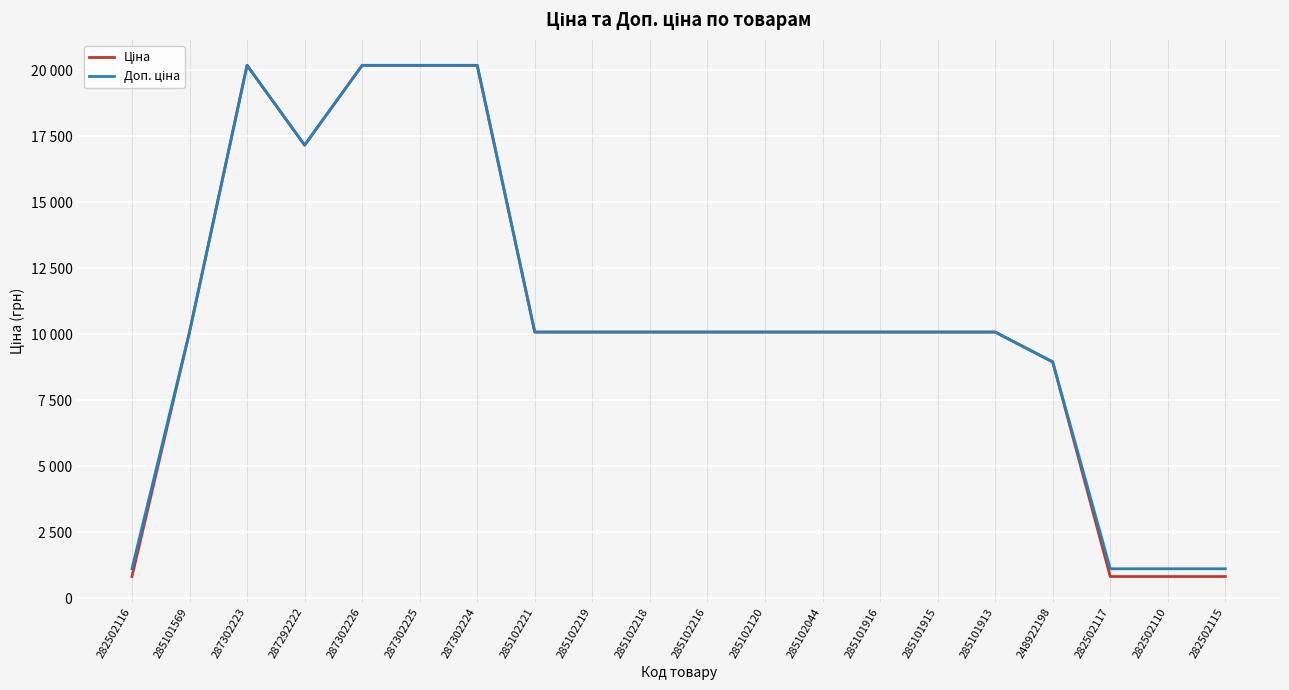

Does the chart have visible grid lines?

Yes